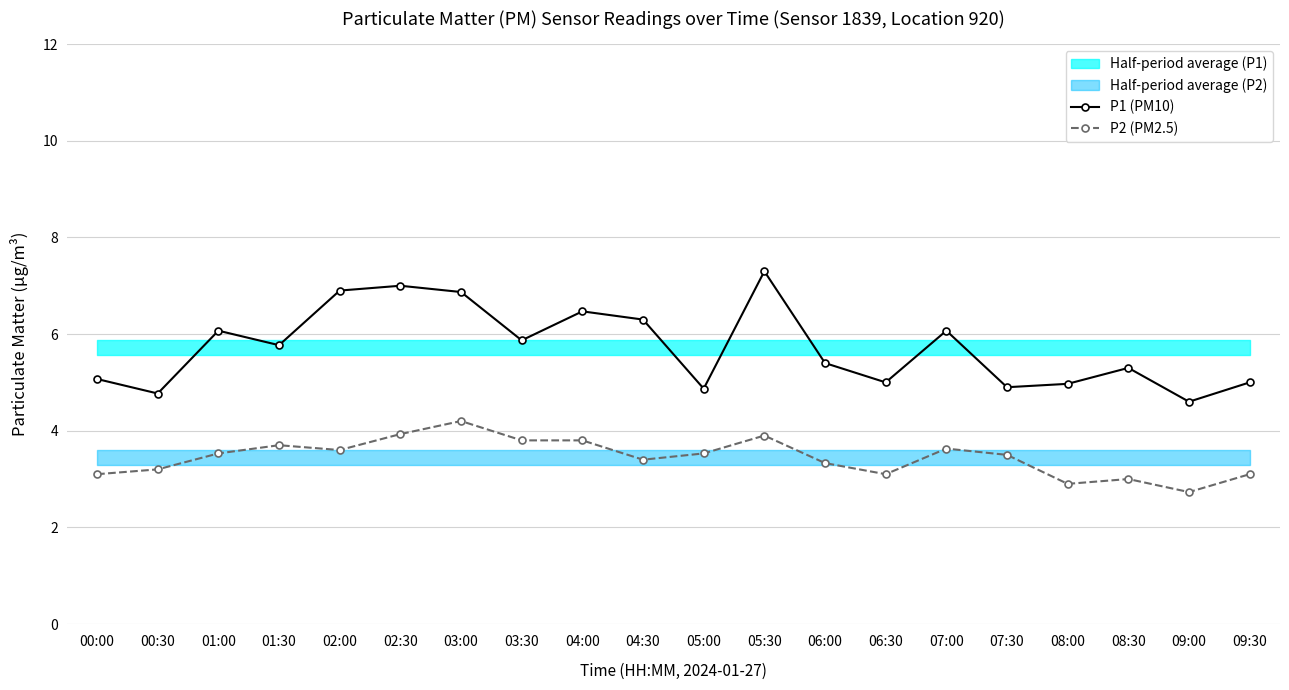

What is the highest value of the P1 (PM10) series?

7.3